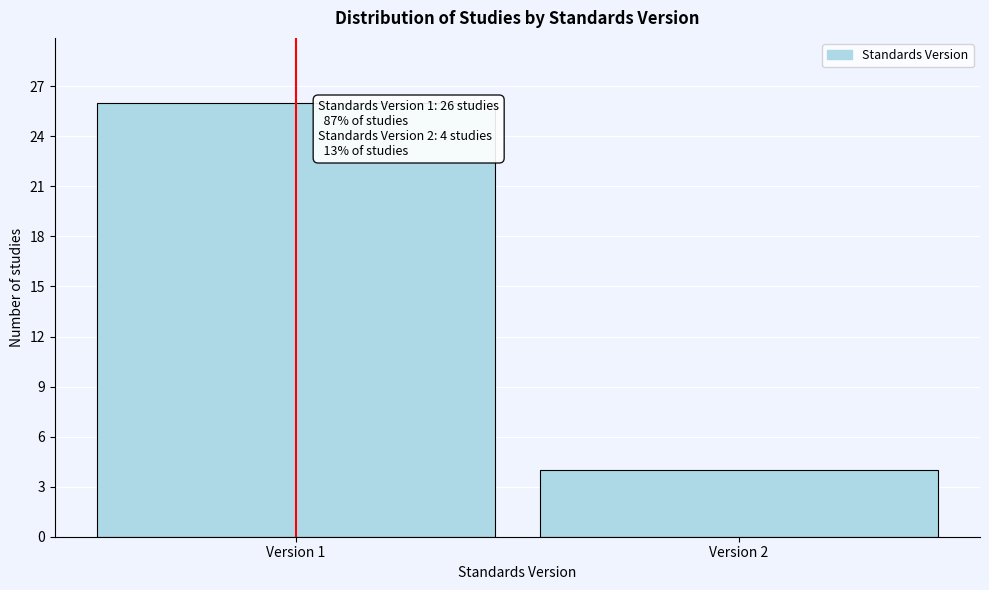

Reading left to right, what are all the values shown in this chart?

26	4